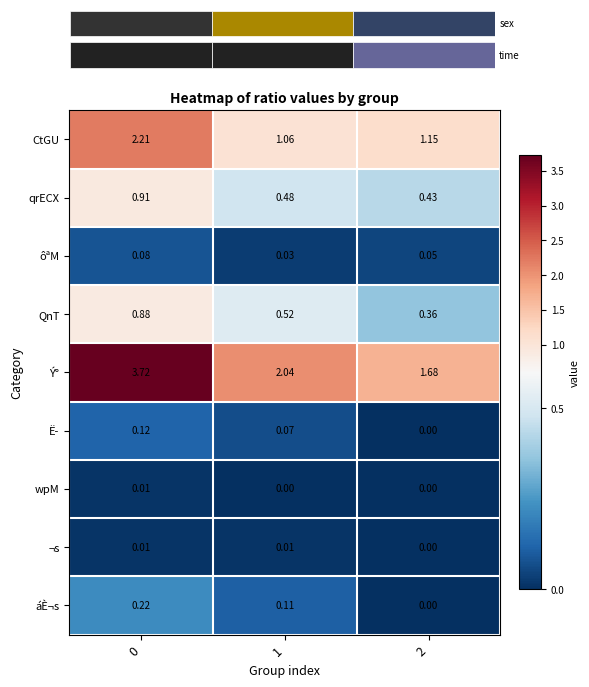

Which label corresponds to the smallest value in the chart?

2